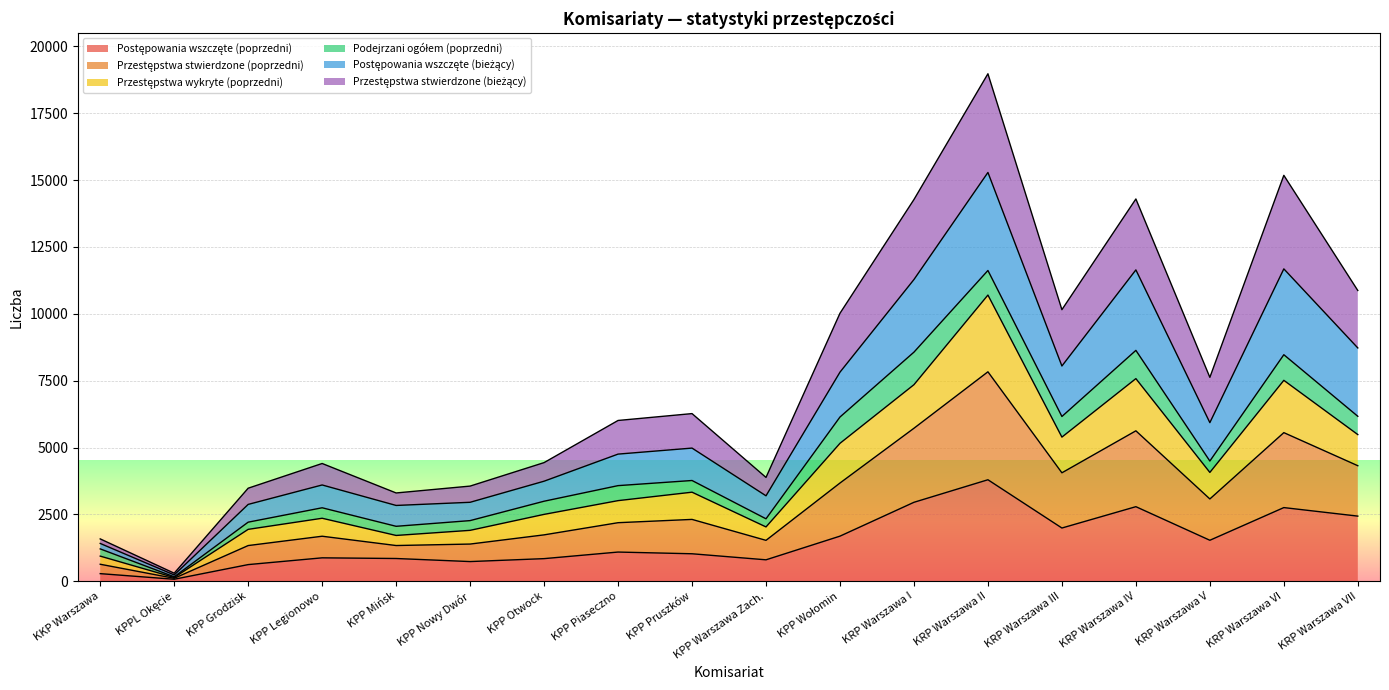

At which category is the sum across all series the highest?

KRP Warszawa II